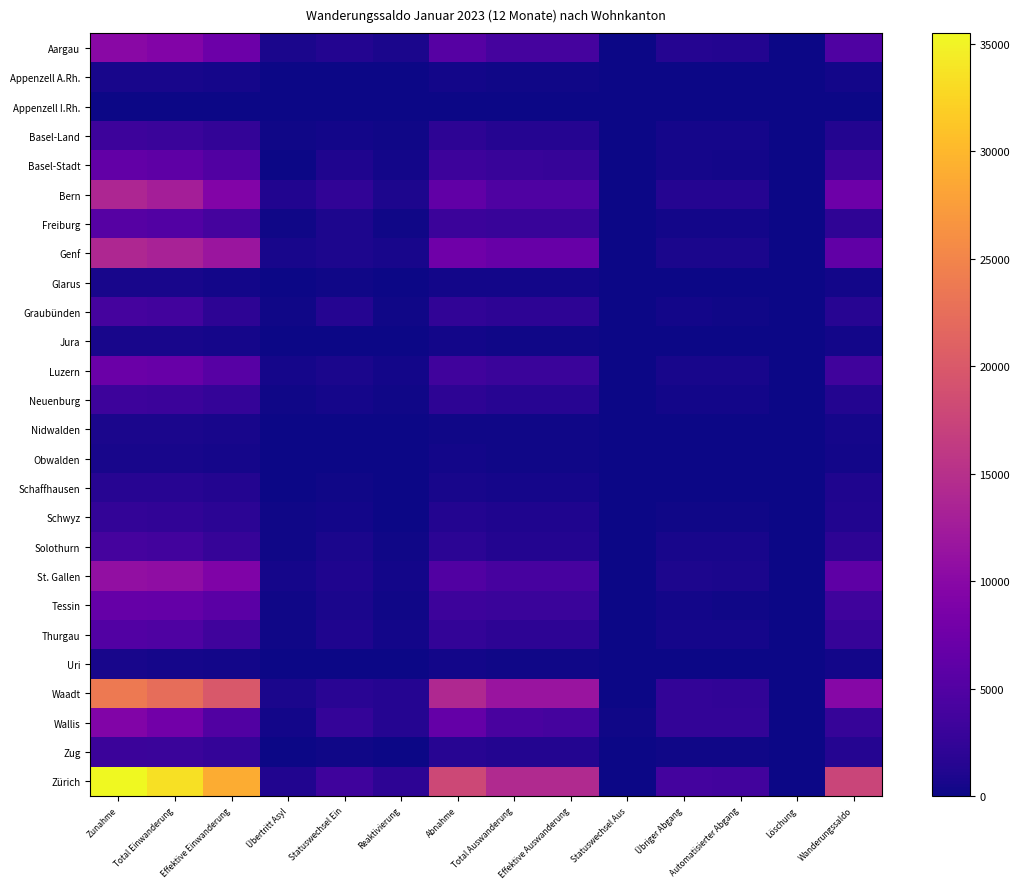

What is the spread (max minus min) of values at Total Auswanderung?

14117